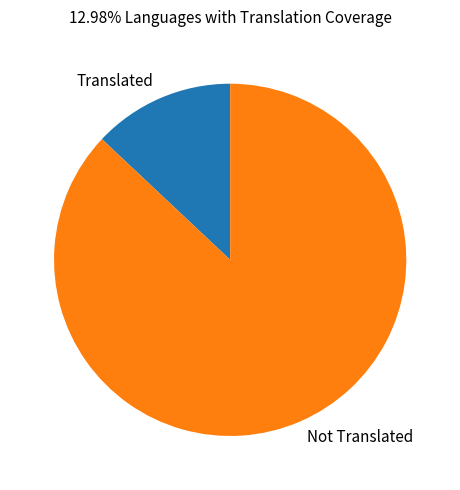

Count the number of slices in the pie.

2